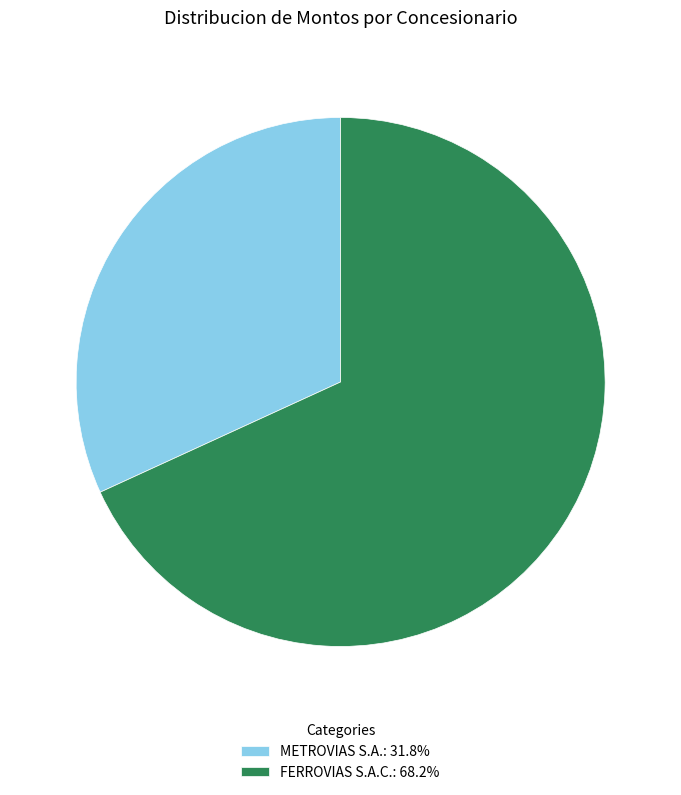

The METROVIAS S.A. slice represents 32% of the pie. True or false?

True